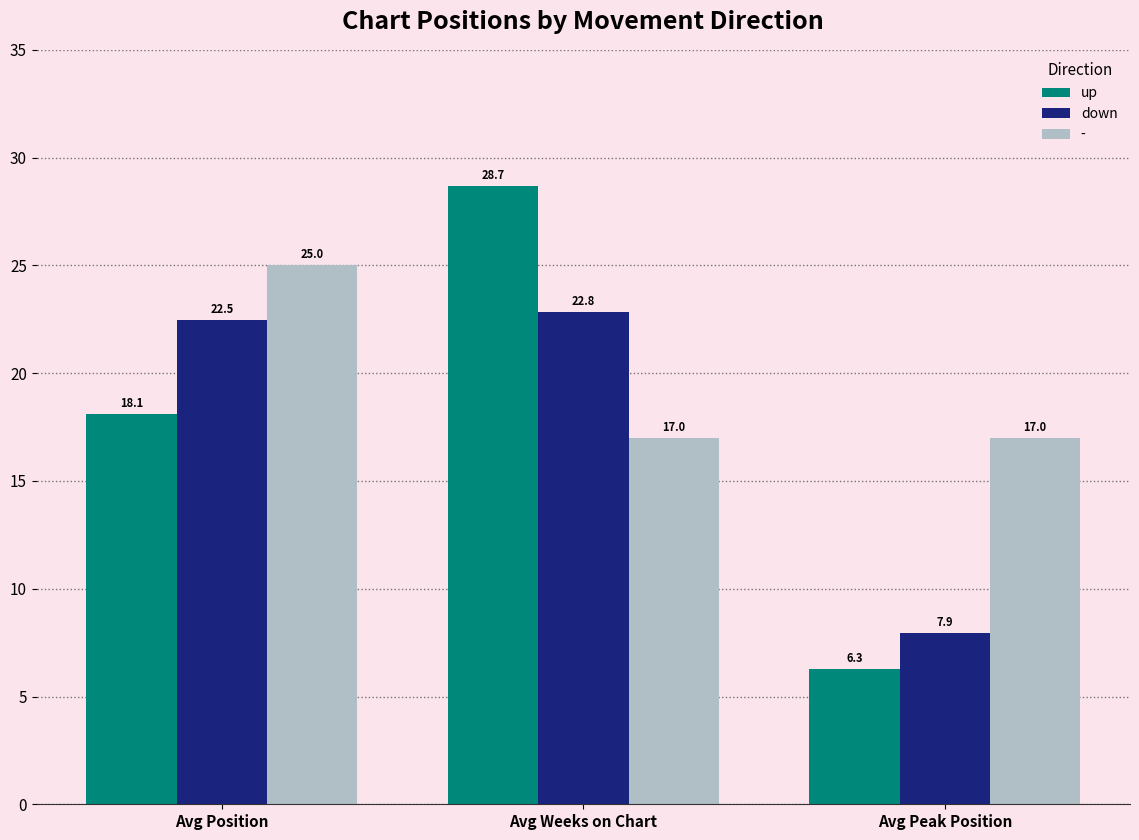

What is the difference between the maximum and minimum values in the up series?

22.4